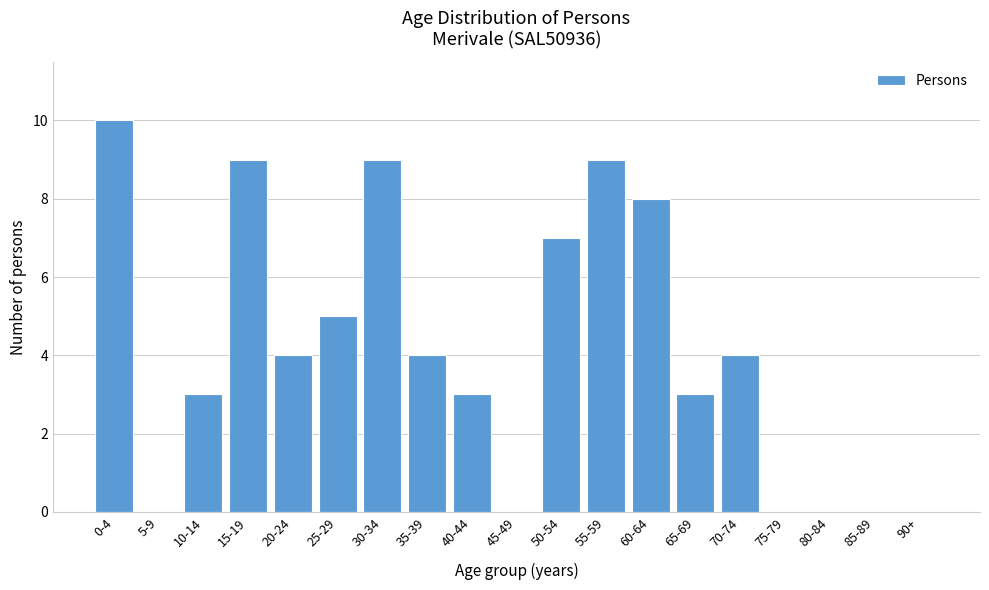

Reading right to left, transcribe all the data shown in this chart.

90+=0	85-89=0	80-84=0	75-79=0	70-74=4	65-69=3	60-64=8	55-59=9	50-54=7	45-49=0	40-44=3	35-39=4	30-34=9	25-29=5	20-24=4	15-19=9	10-14=3	5-9=0	0-4=10